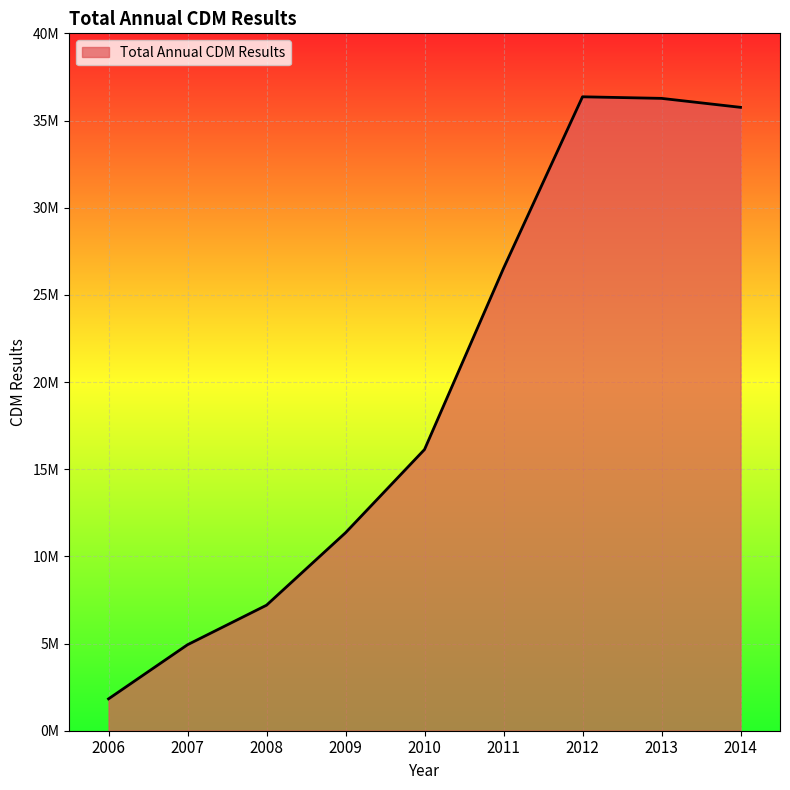

Is this an area chart (filled region under the line)?

Yes